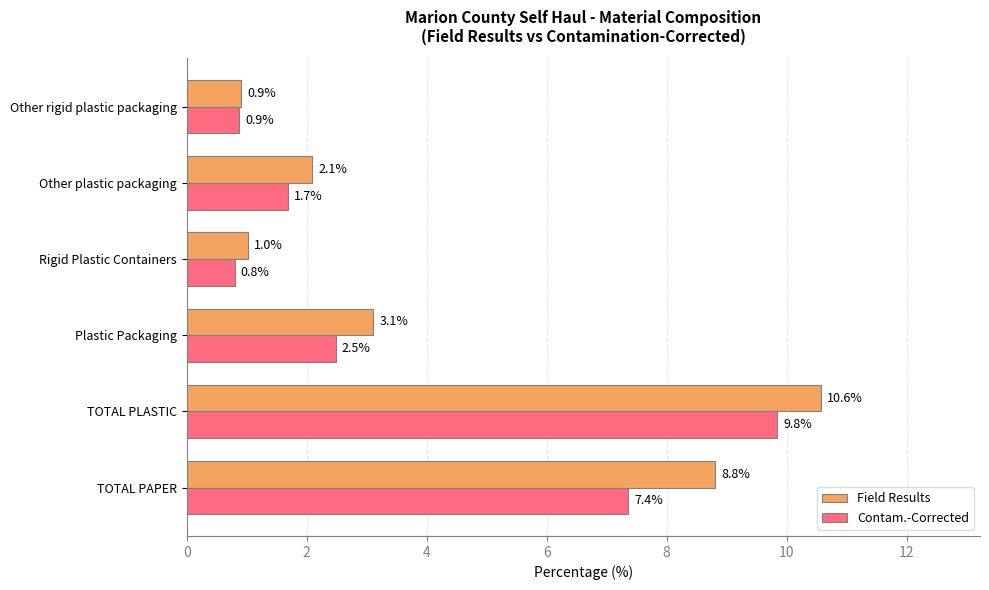

At which category does the chart reach its minimum across all series?

Rigid Plastic Containers